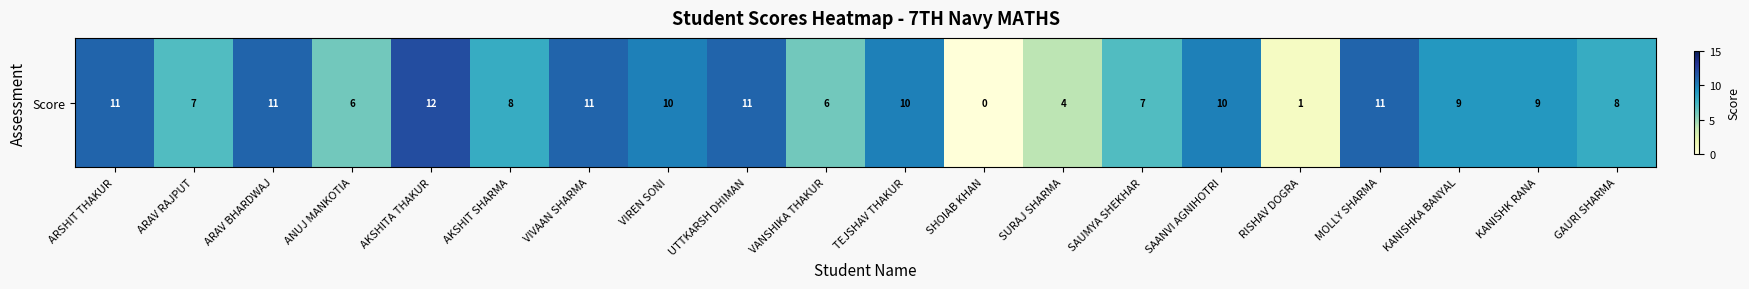

Which category has the lowest value across all series?

SHOIAB KHAN